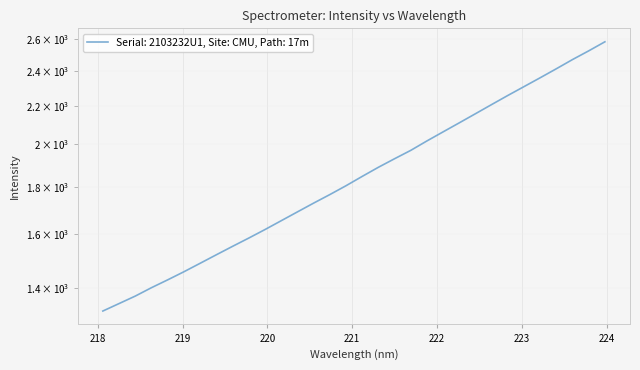

Reading right to left, what are all the values shown in this chart?

223.9802=2579.5	223.7895=2522.2	223.5987=2468.4	223.408=2412.6	223.2172=2359.2	223.0264=2307.9	222.8355=2257.7	222.6447=2207.4	222.4538=2157.7	222.263=2109.4	222.0721=2062.6	221.8812=2016.6	221.6902=1969.8	221.4993=1929.4	221.3083=1888.8	221.1174=1846.5	220.9264=1804.2	220.7354=1765.0	220.5444=1728.0	220.3533=1690.7	220.1623=1654.1	219.9712=1618.3	219.7801=1584.5	219.589=1552.2	219.3979=1520.1	219.2067=1488.3	219.0156=1457.4	218.8244=1428.4	218.6332=1400.9	218.442=1372.0	218.2508=1346.7	218.0596=1322.0